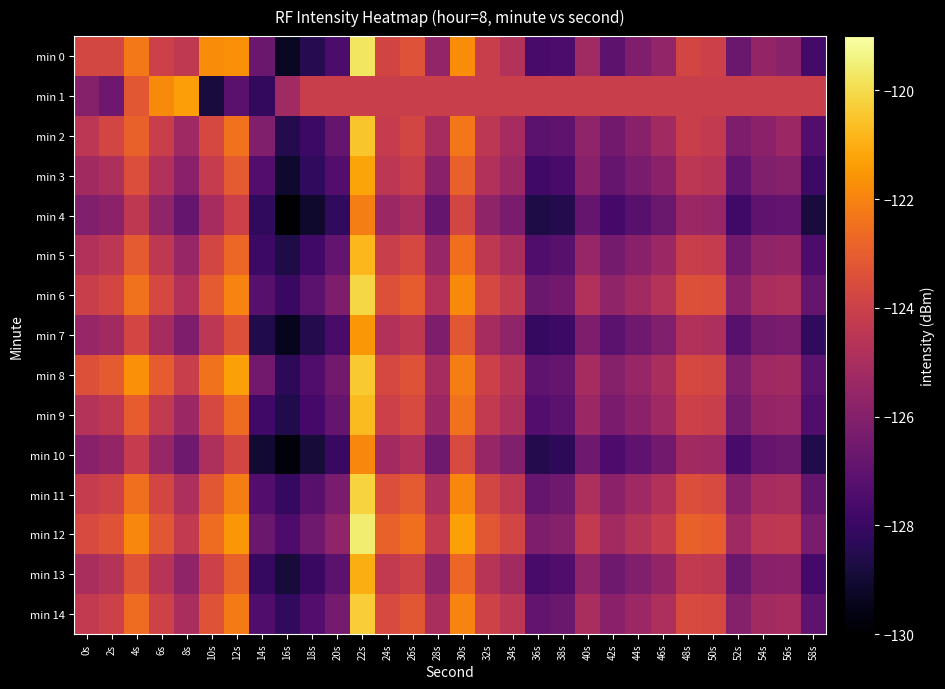

How many distinct data groups are displayed?

15